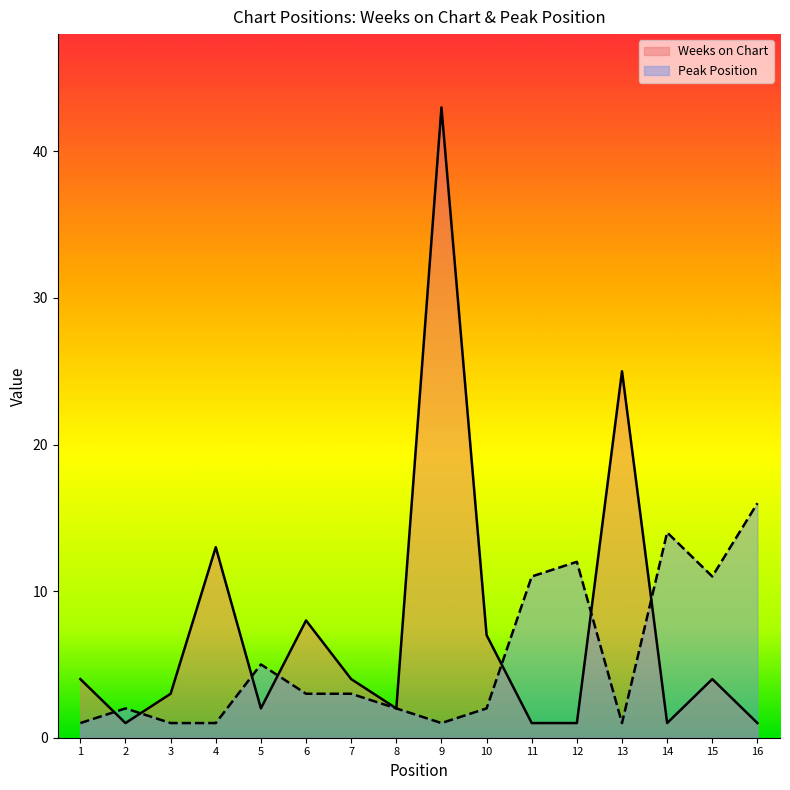

What is the average value of the Peak Position series?

5